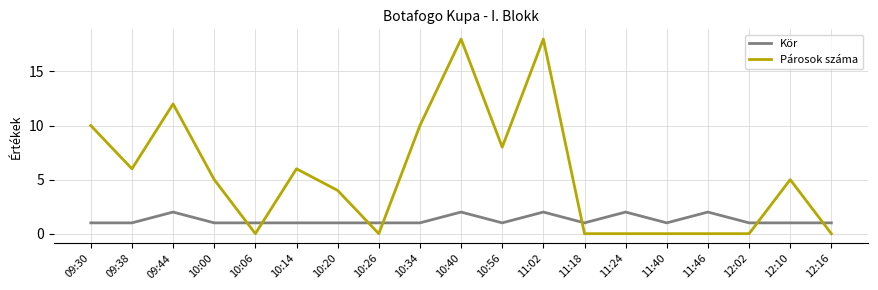

At how many categories does at least one series exceed 11?

3